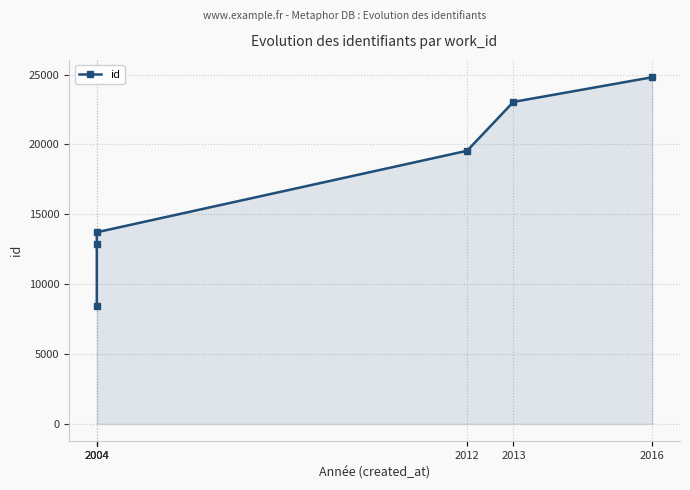

Where does the data first go above 19550?

2013